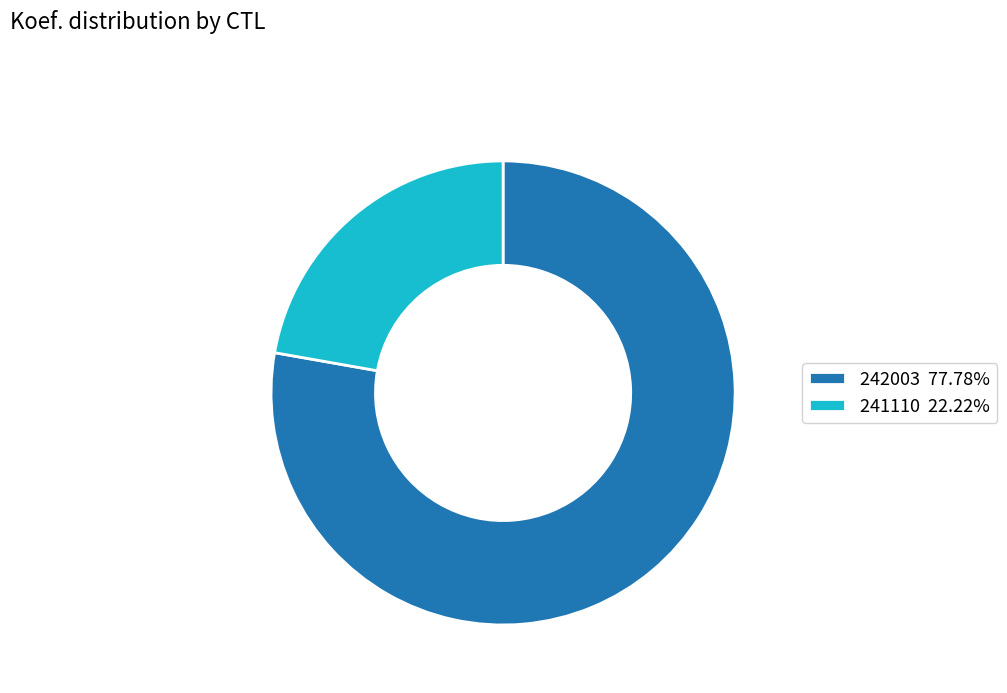

Do 242003 77.78% and 241110 22.22% together represent more than half of the pie?

Yes